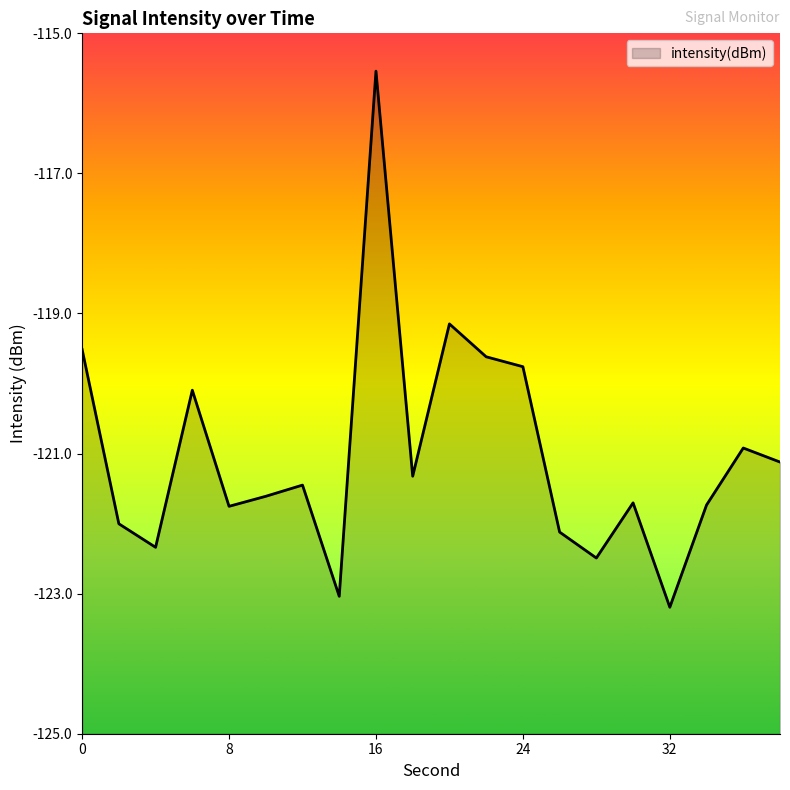

Reading right to left, transcribe all the data shown in this chart.

38=-121.1	36=-120.9	34=-121.7	32=-123.2	30=-121.7	28=-122.5	26=-122.1	24=-119.8	22=-119.6	20=-119.1	18=-121.3	16=-115.5	14=-123.0	12=-121.5	10=-121.6	8=-121.8	6=-120.1	4=-122.3	2=-122.0	0=-119.5